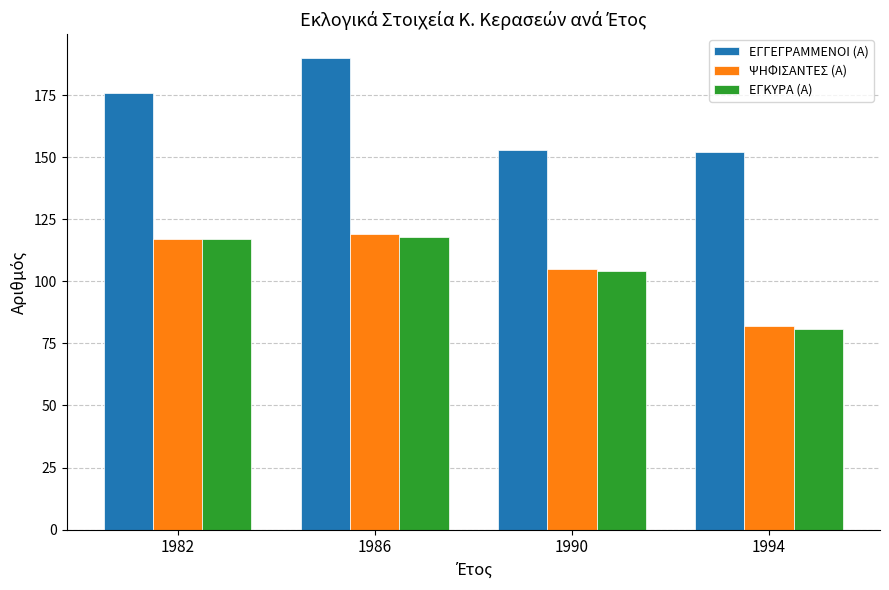

How many bars are there in each group?

3